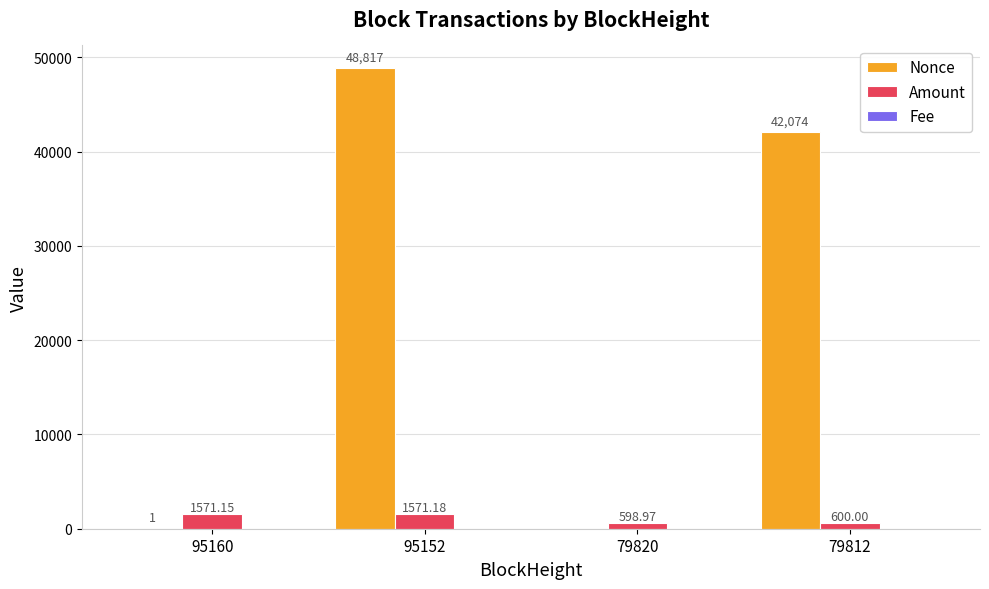

What is the spread (max minus min) of values at 95160?

1571.1